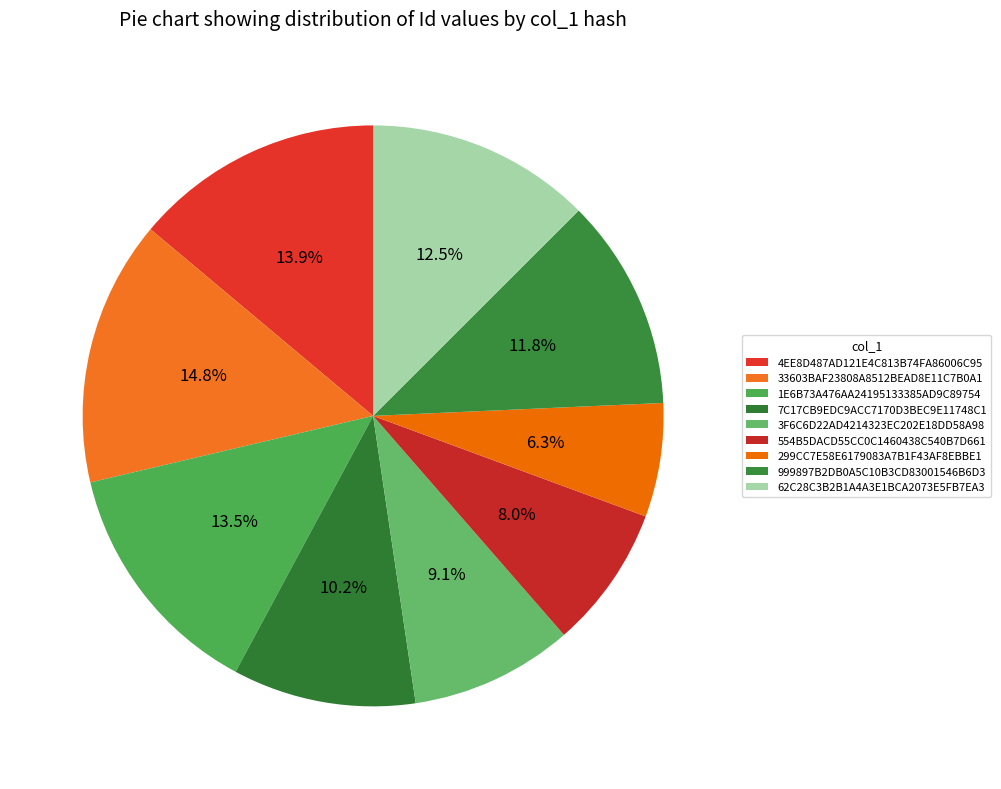

Which slice is the smallest?

299CC7E58E6179083A7B1F43AF8EBBE1